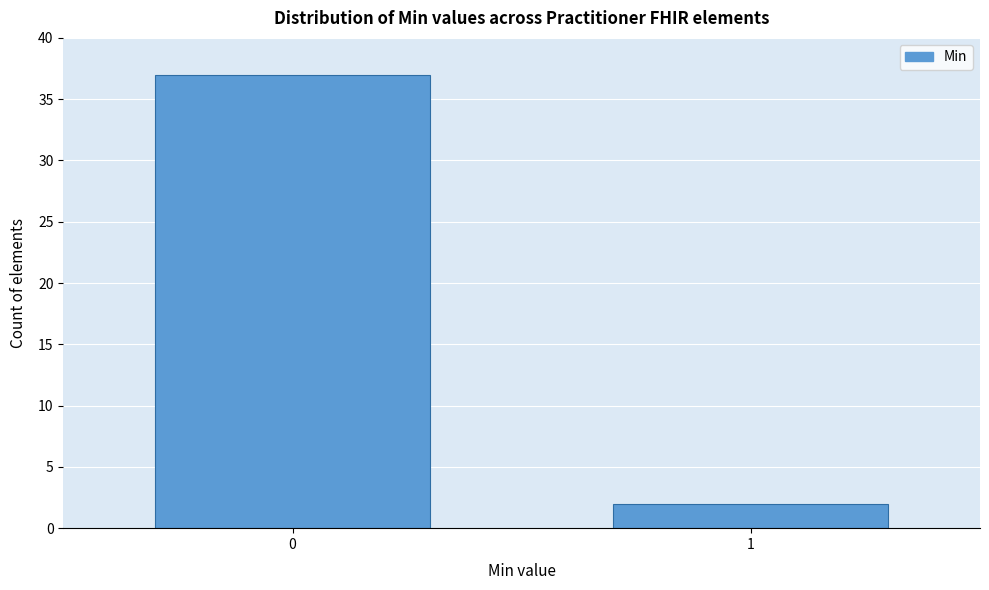

Reading left to right, list all the values displayed in this chart.

0=37	1=2